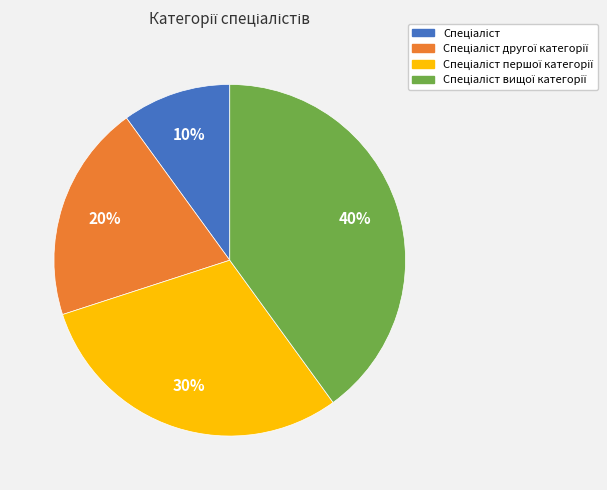

Does any single category account for the majority?

No